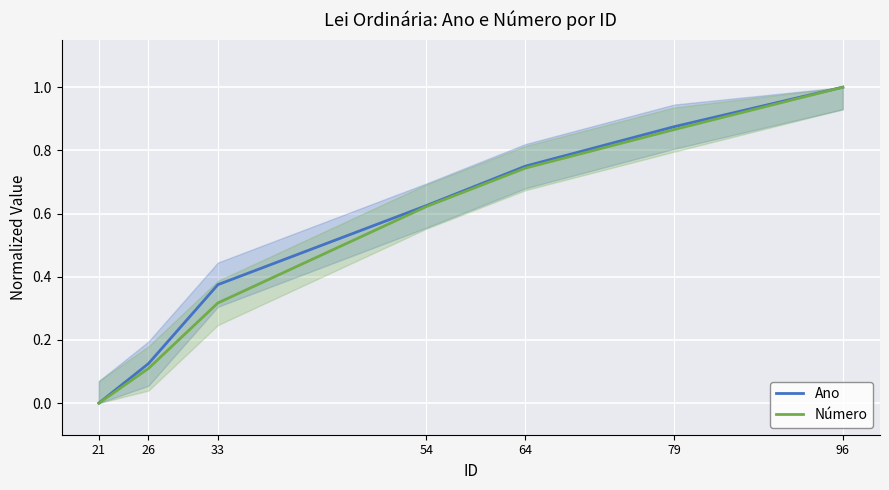

Rank the series at 26 from lowest to highest value.

Número, Ano